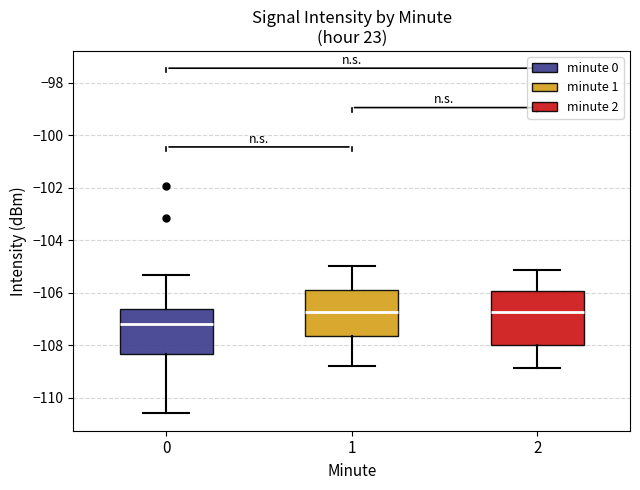

Which box has the lowest median line?

0